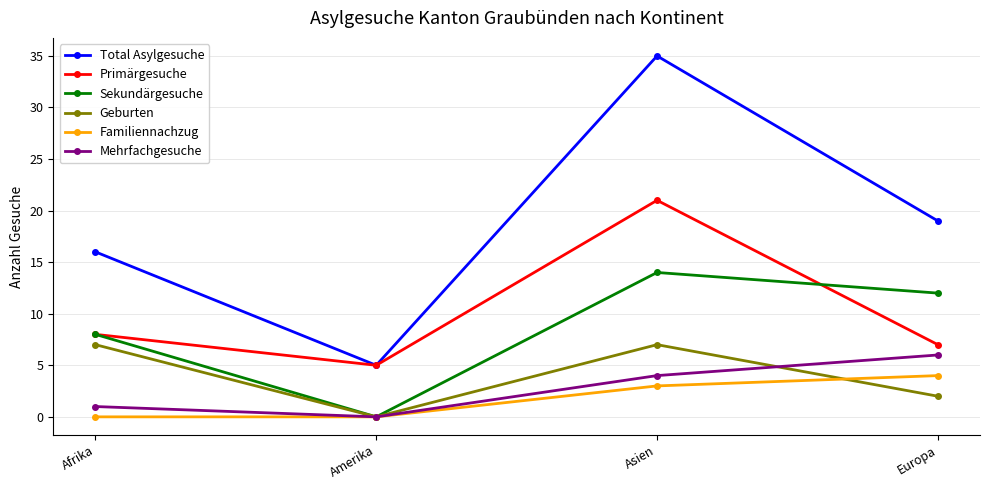

Rank the series at Europa from lowest to highest value.

Geburten, Familiennachzug, Mehrfachgesuche, Primärgesuche, Sekundärgesuche, Total Asylgesuche